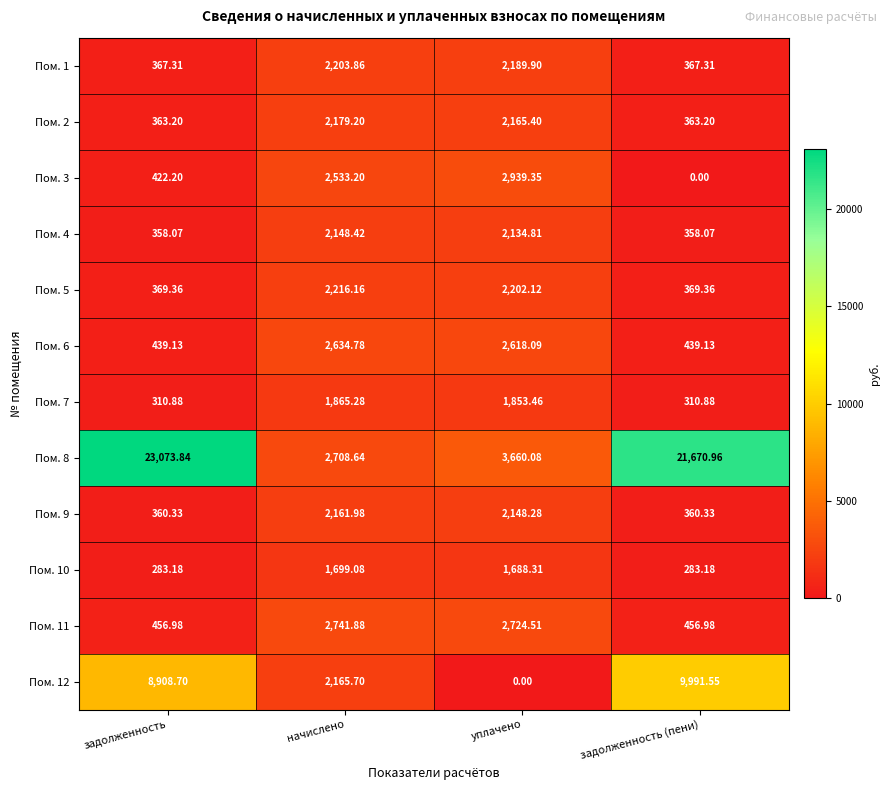

At which category is the sum across all series the highest?

задолженность